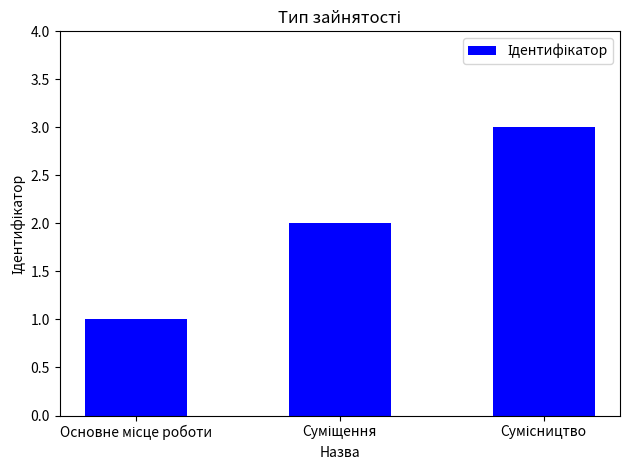

What is the maximum value shown in the chart?

3